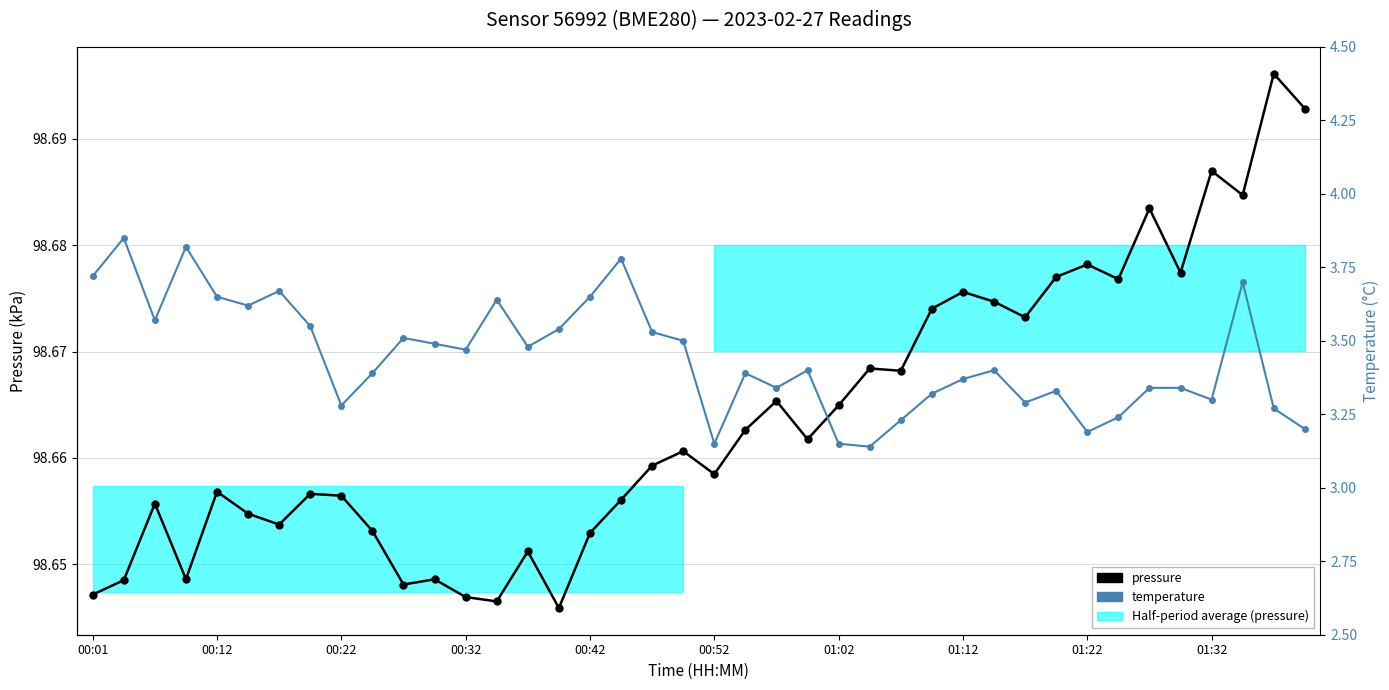

Which series changed the most between 00:42 and 23?

temperature